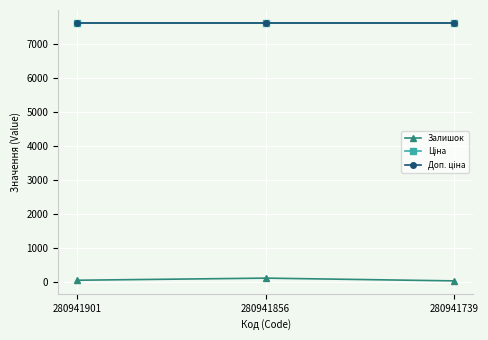

What is the minimum value shown in the chart?

22.0